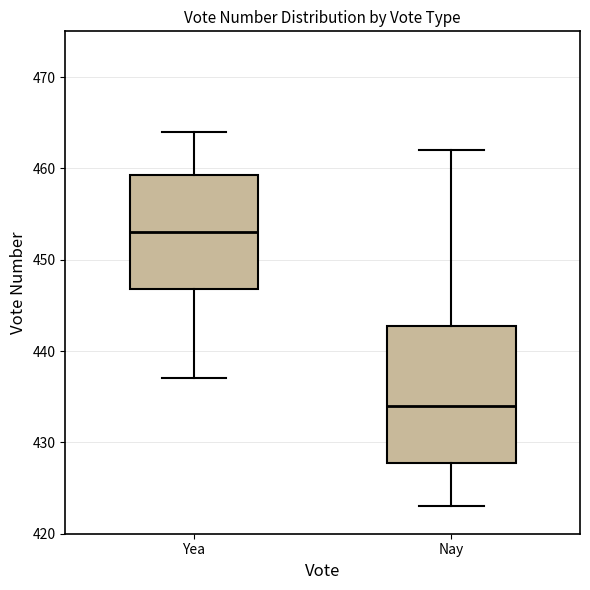

Where is the upper edge of the box for Yea on the y-axis? The values are not printed on the chart, so give them approximately, as read against the axis.

459